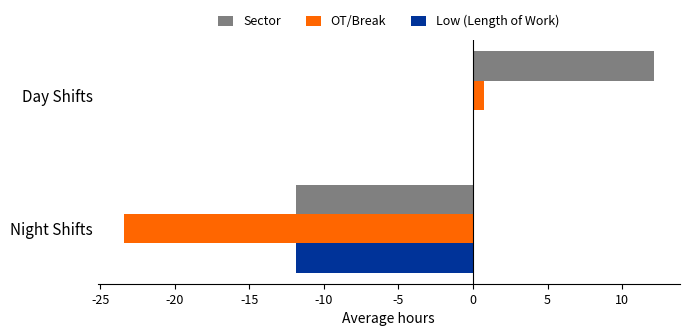

What are all the series names shown in the legend?

Sector, OT/Break, Low (Length of Work)